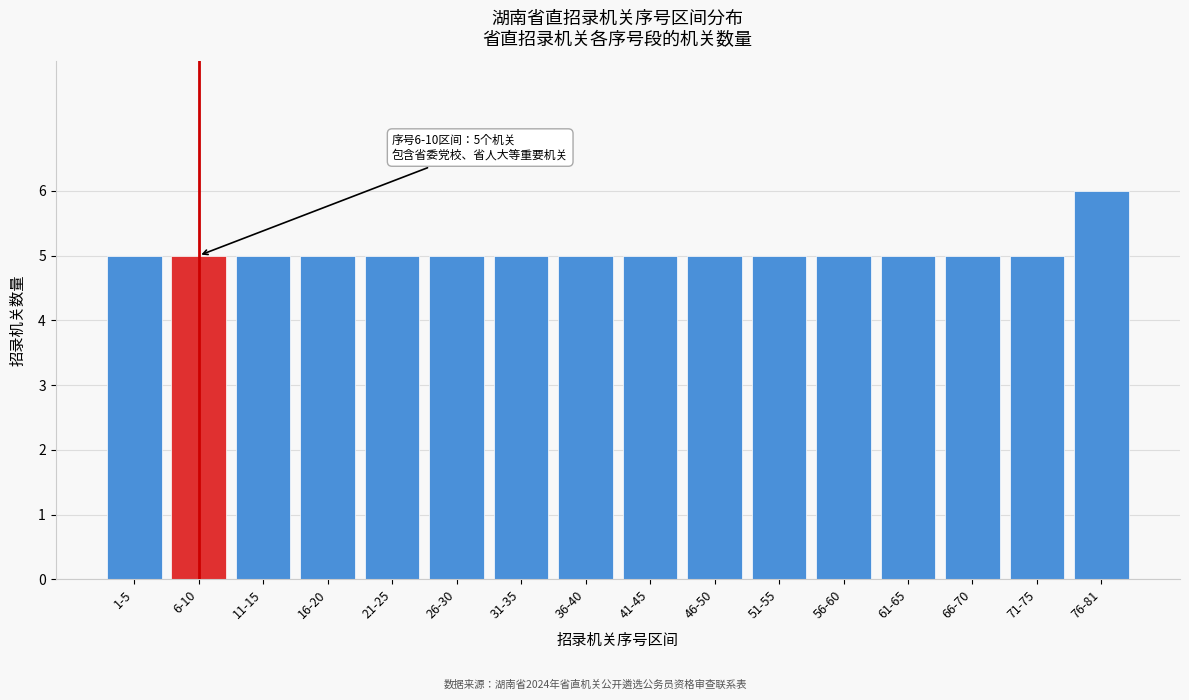

Reading left to right, transcribe all the data shown in this chart.

5	5	5	5	5	5	5	5	5	5	5	5	5	5	5	6